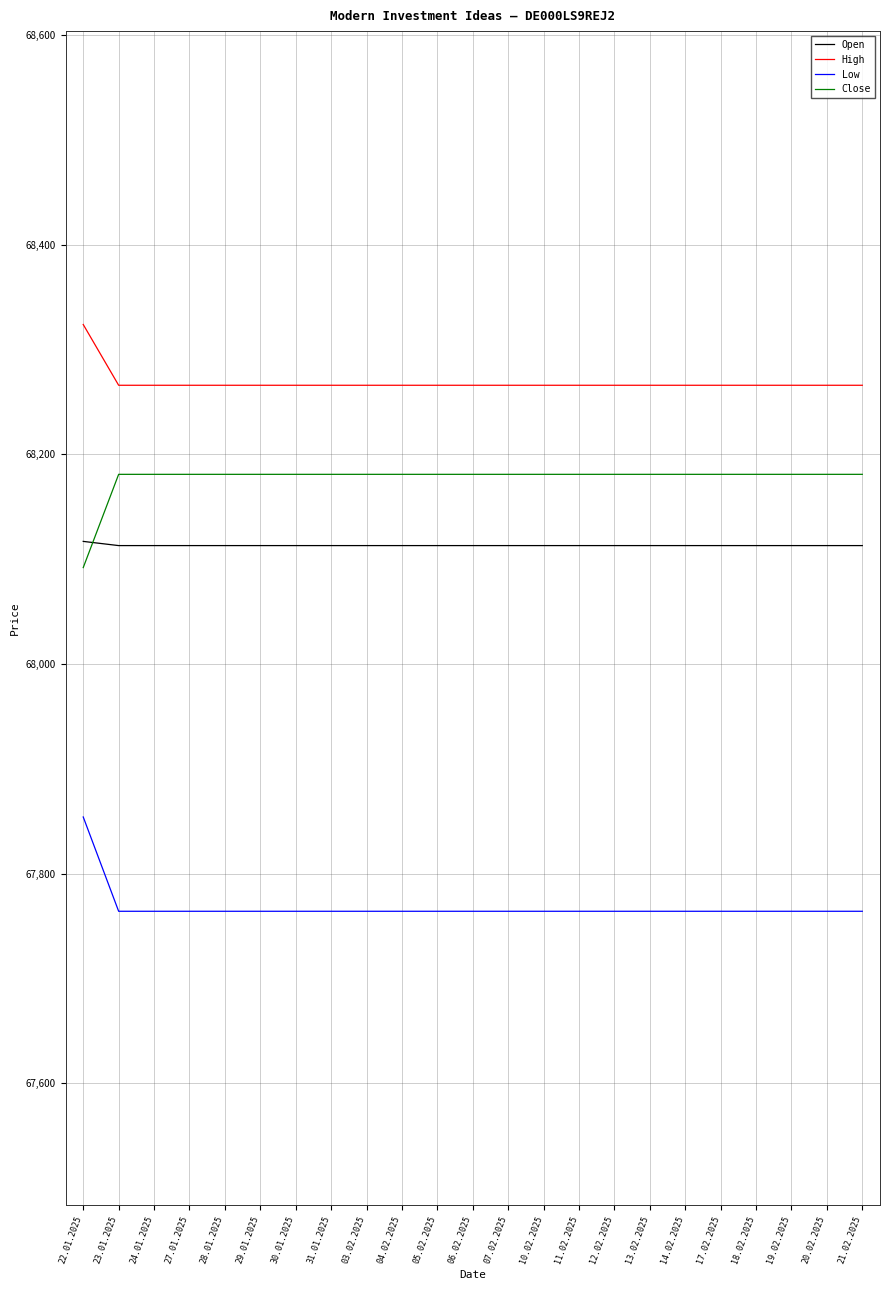

What position from the left is 27.01.2025?

4